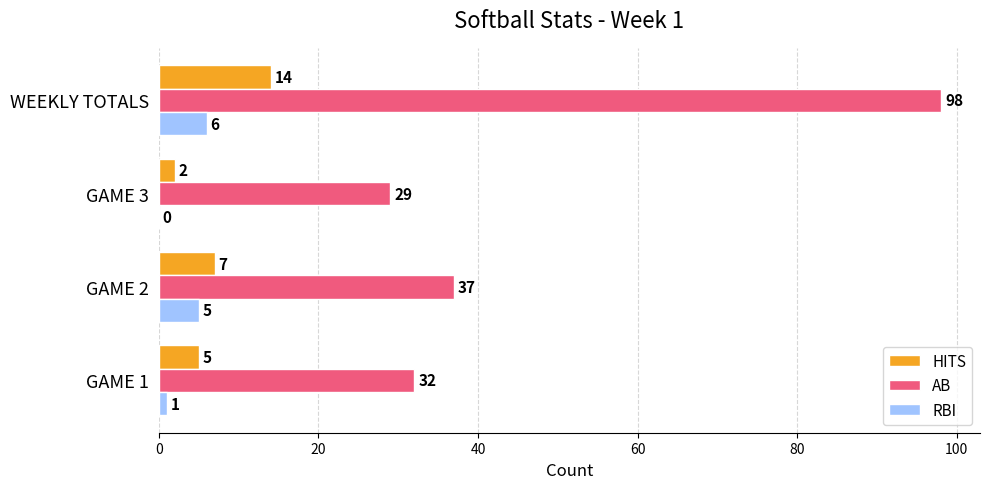

Which series has the largest total across all categories?

AB